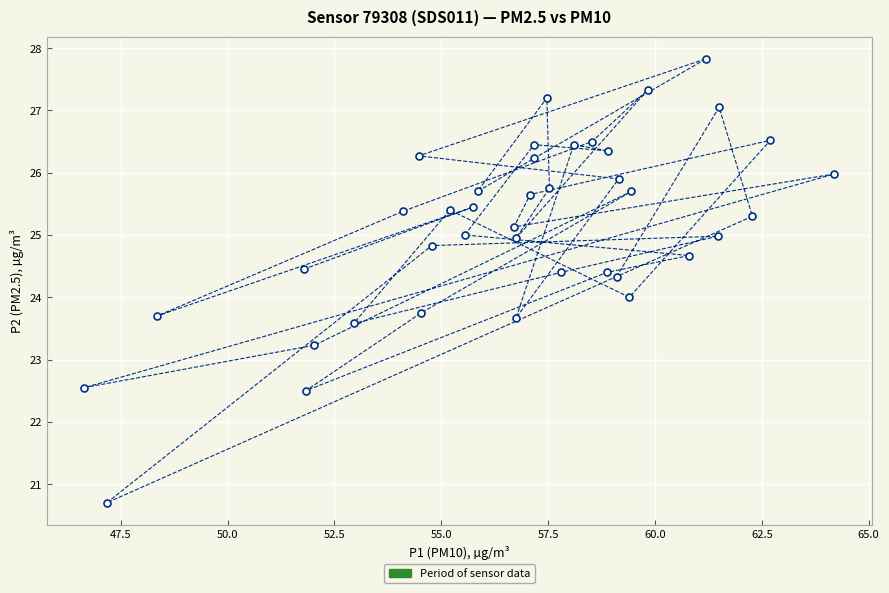

What is the range of Y values (max minus min)?

7.1